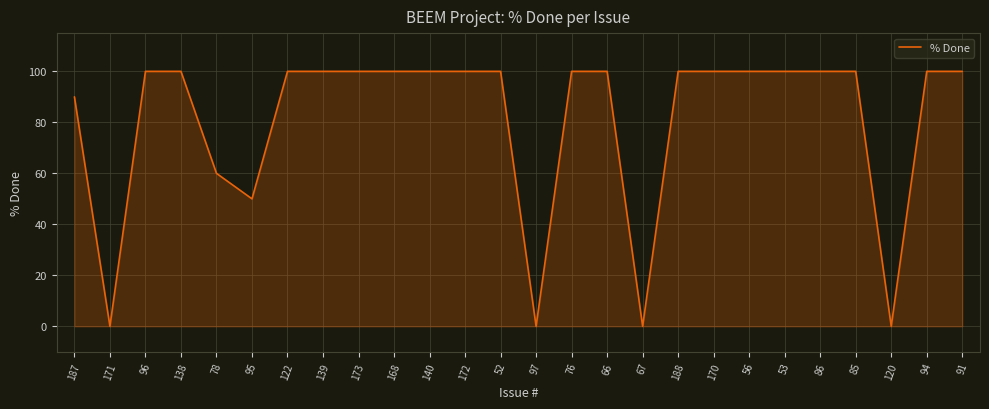

What is the difference between the maximum and minimum values?

100